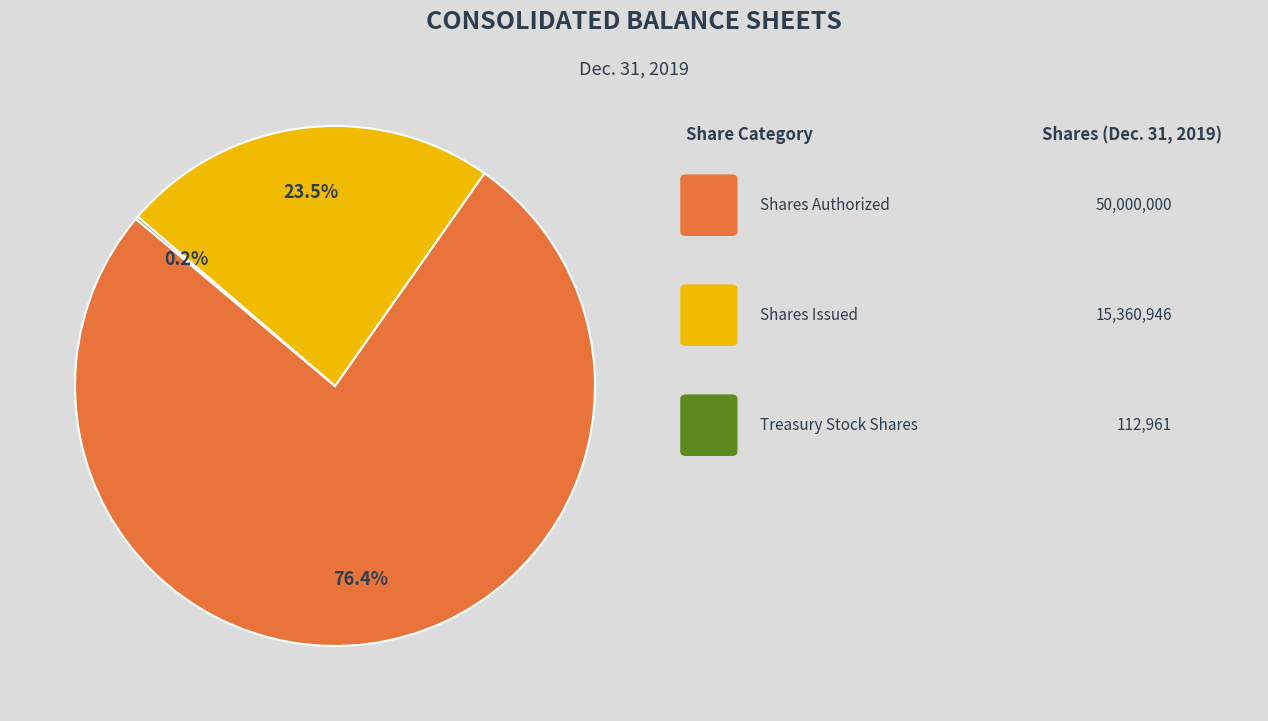

Is there a majority slice in this chart?

Yes